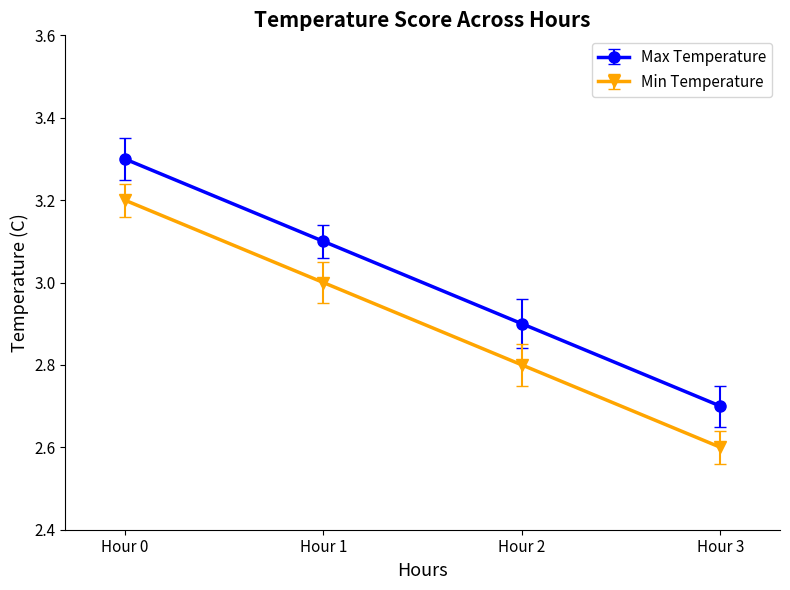

How many lines are shown in the chart?

2